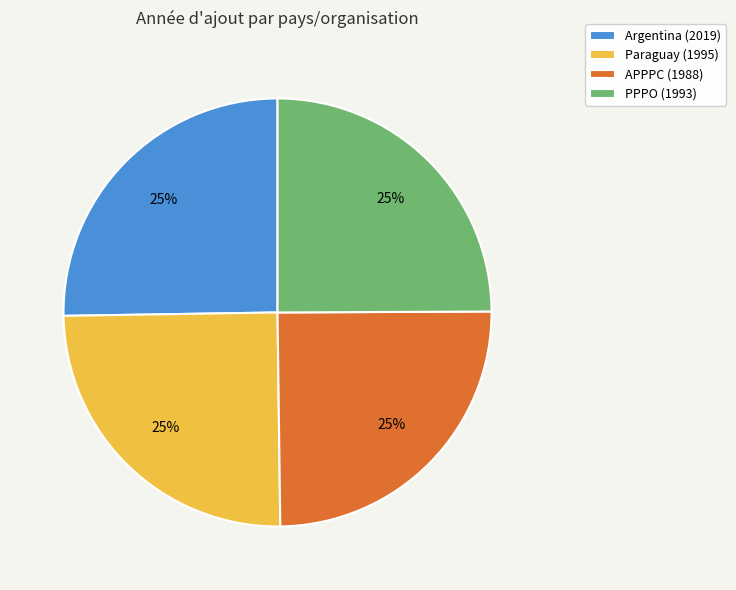

To the nearest percent, what is the average slice percentage?

25%